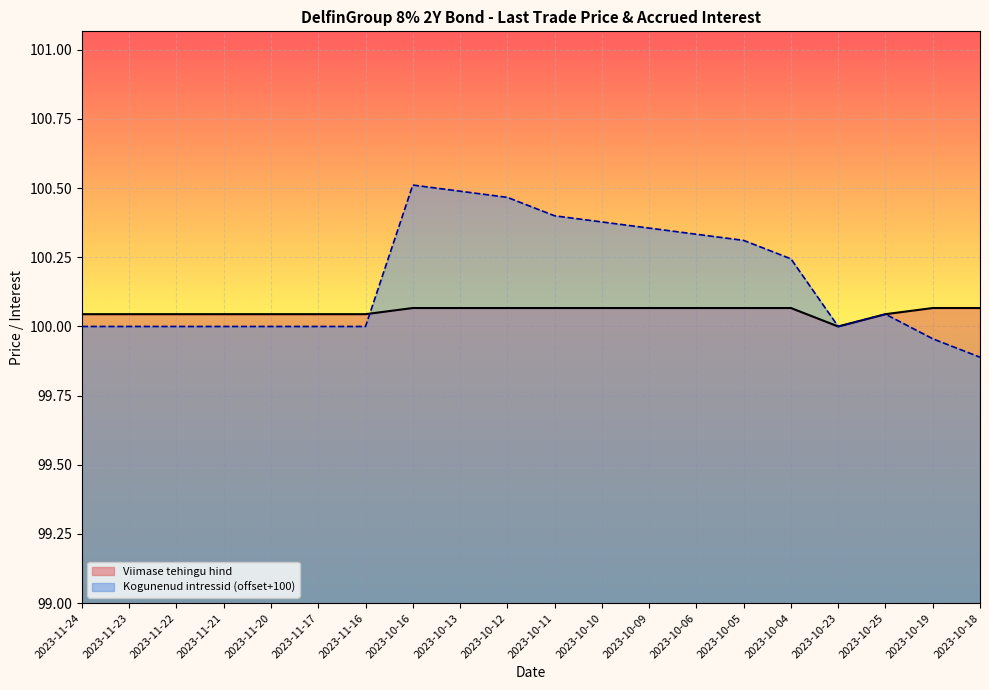

What is the maximum value shown in the chart?

100.1